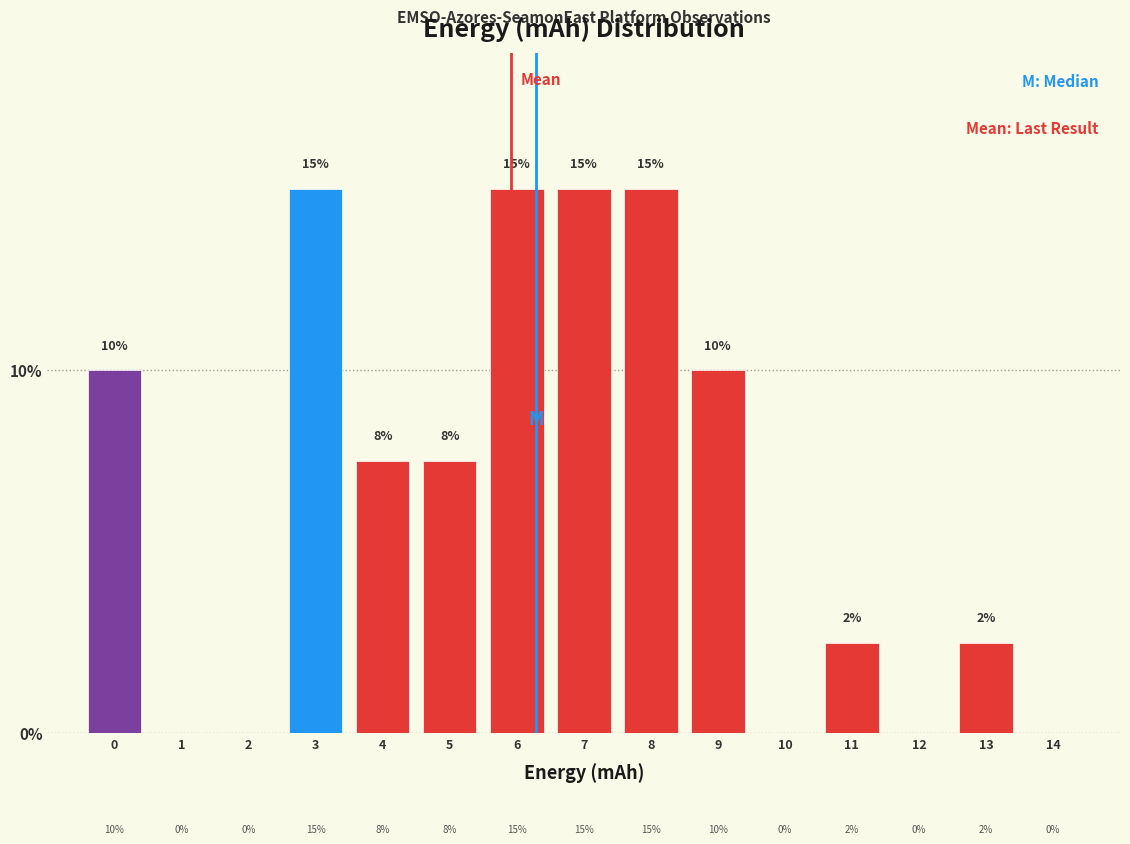

Is it true that the value at 13 is 2.5?

True